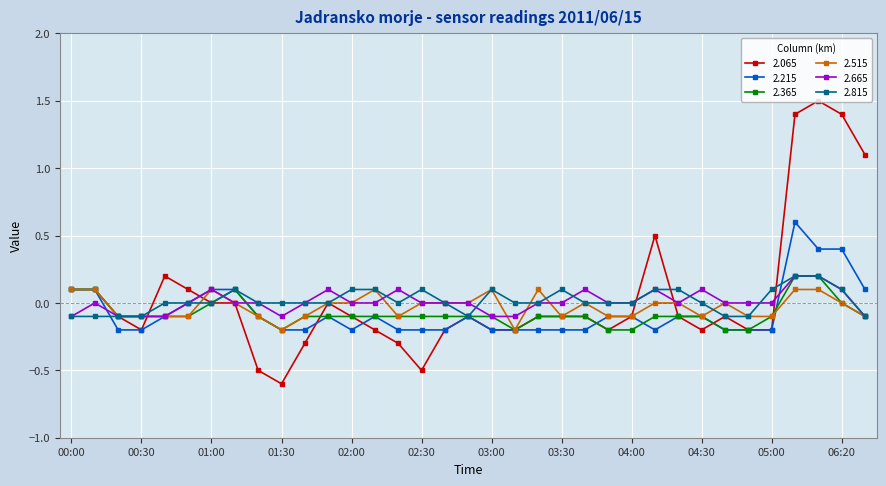

How many 2.815 values are between 0 and 1?

27